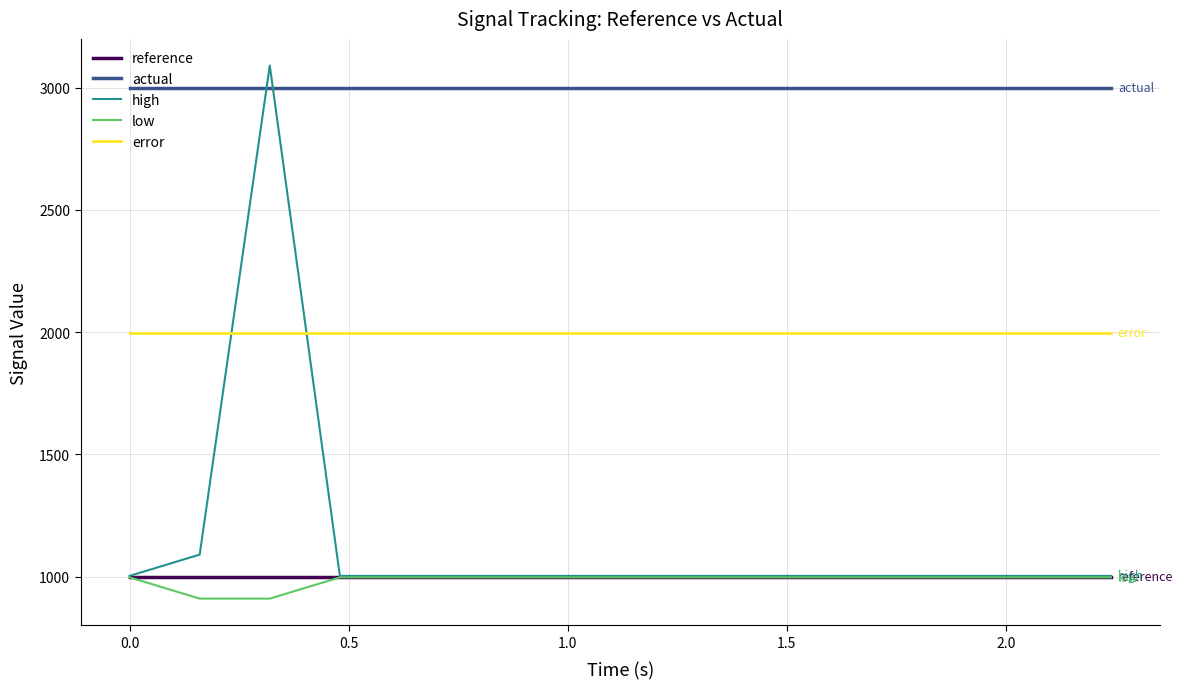

At how many categories does at least one series exceed 1058?

15